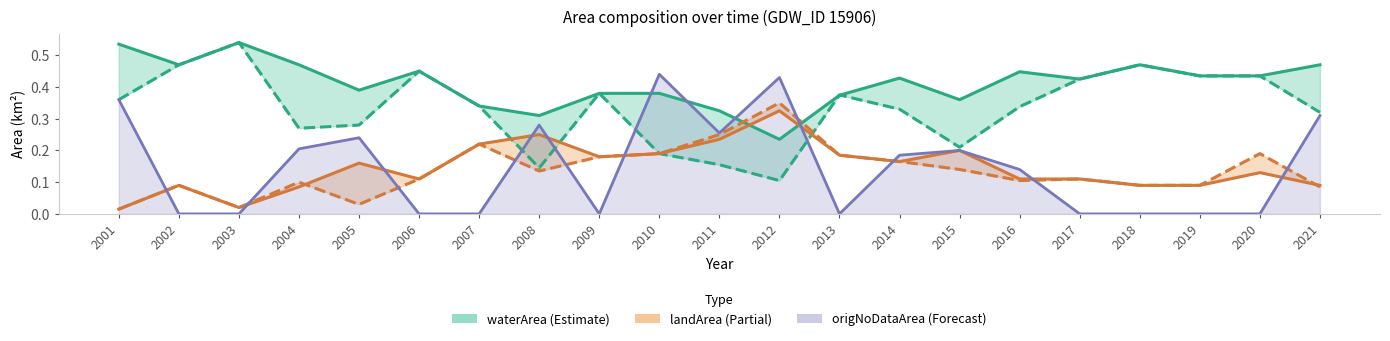

The origNoDataArea line series shows 0.0 at 2020. True or false?

True